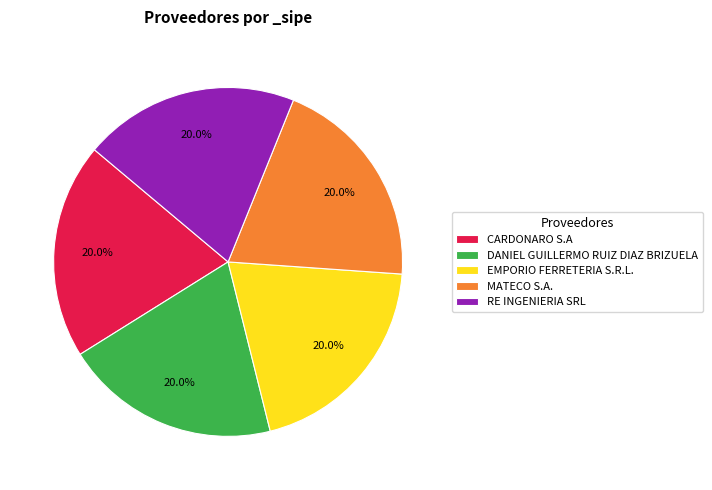

How many segments does this pie chart have?

5